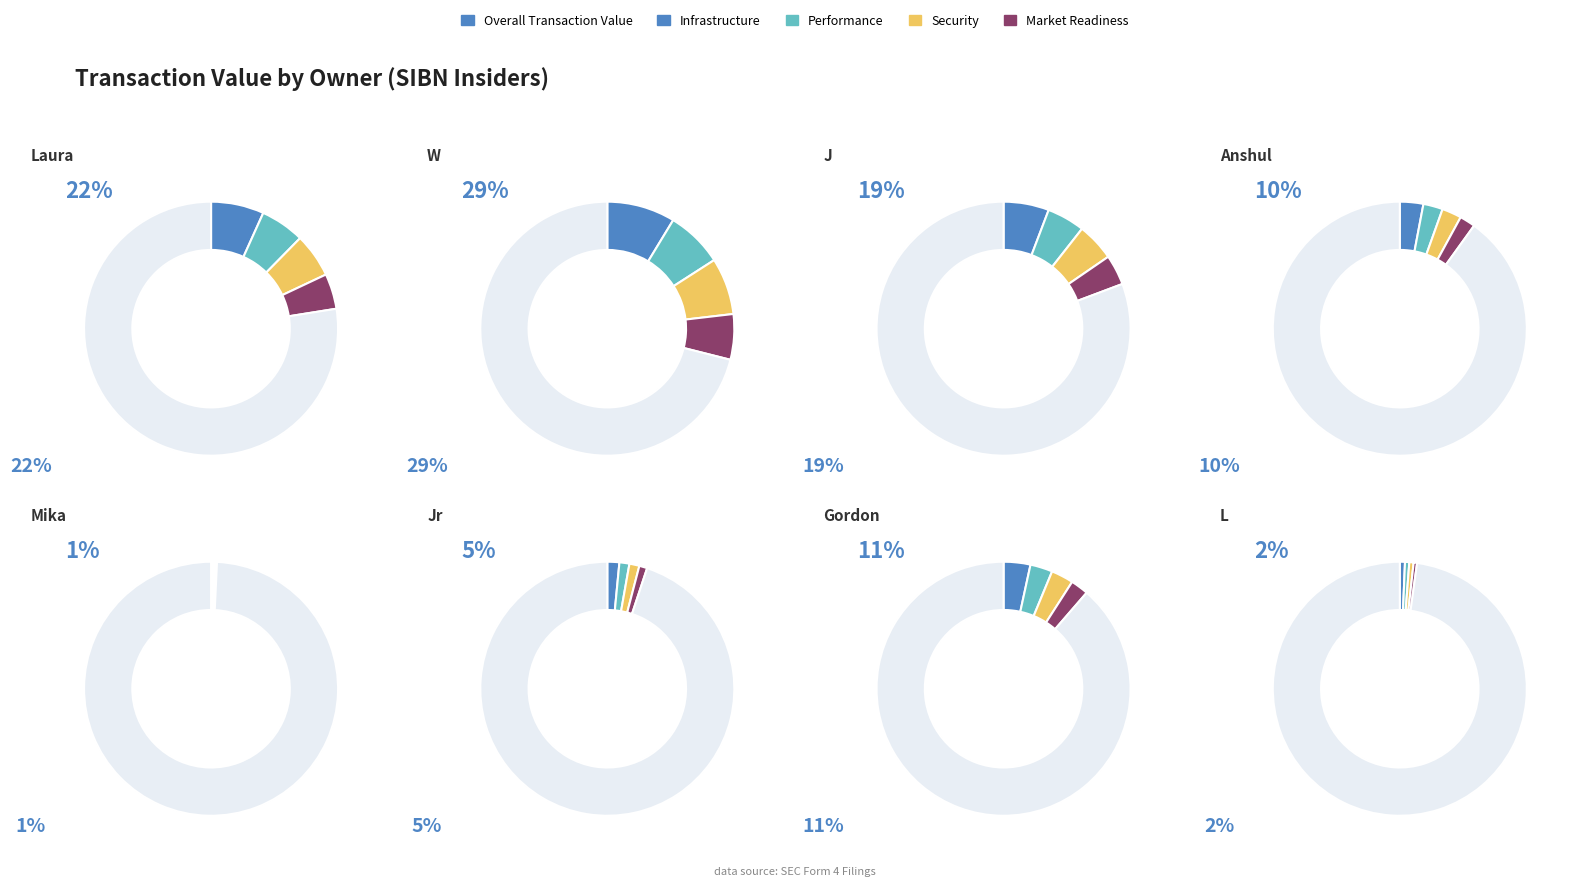

Count the number of slices in the pie.

8